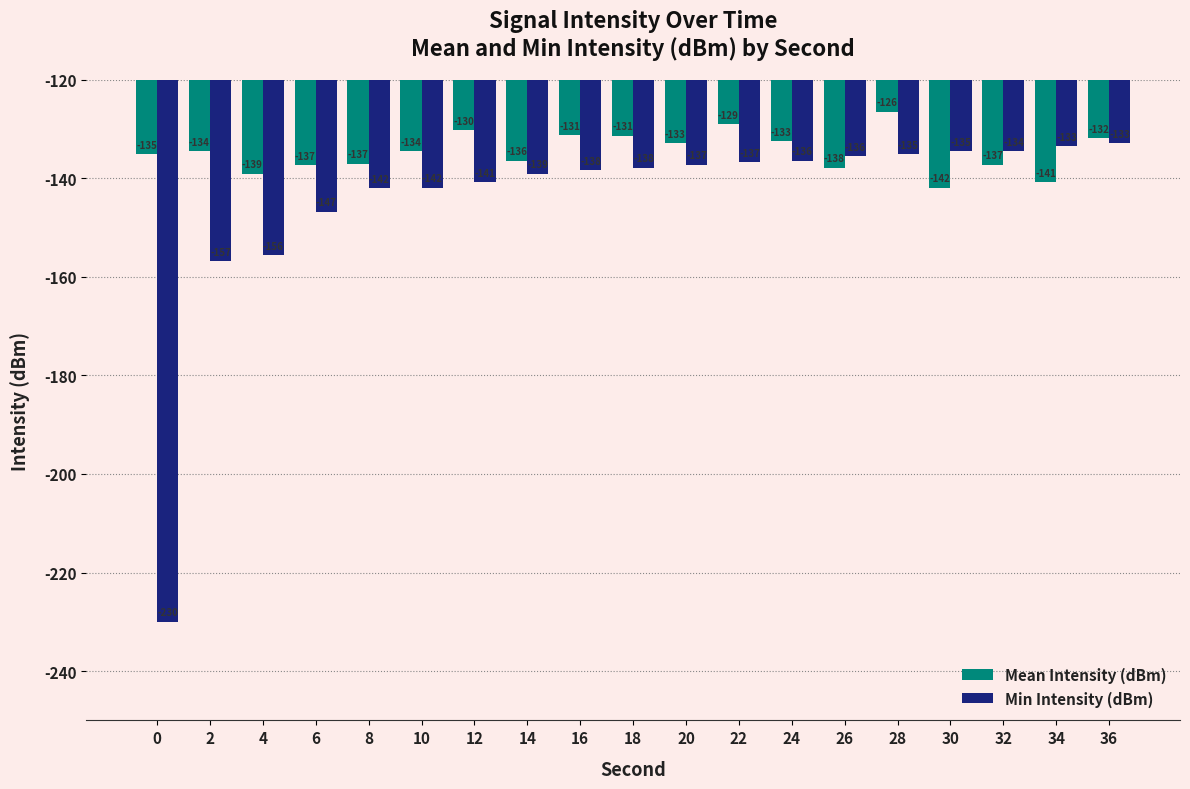

Is it true that Mean Intensity (dBm) equals -59.6 at 14?

False